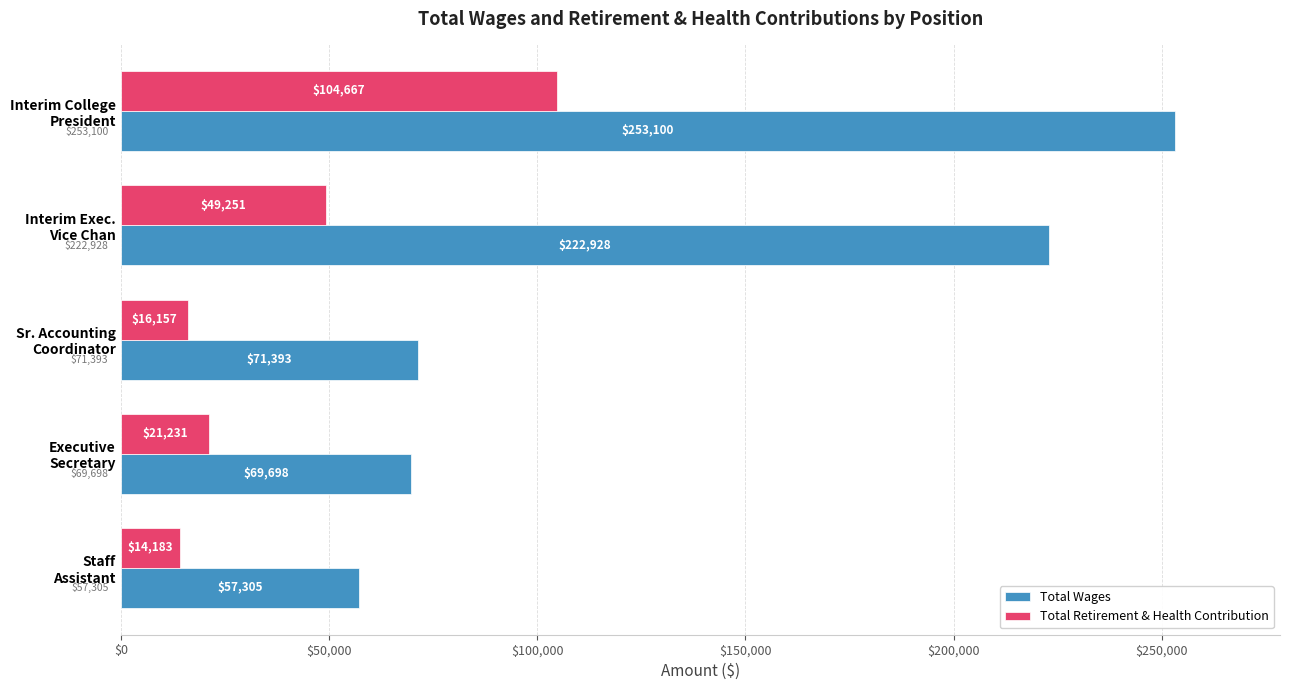

At which category is the sum across all series the highest?

Interim College
President